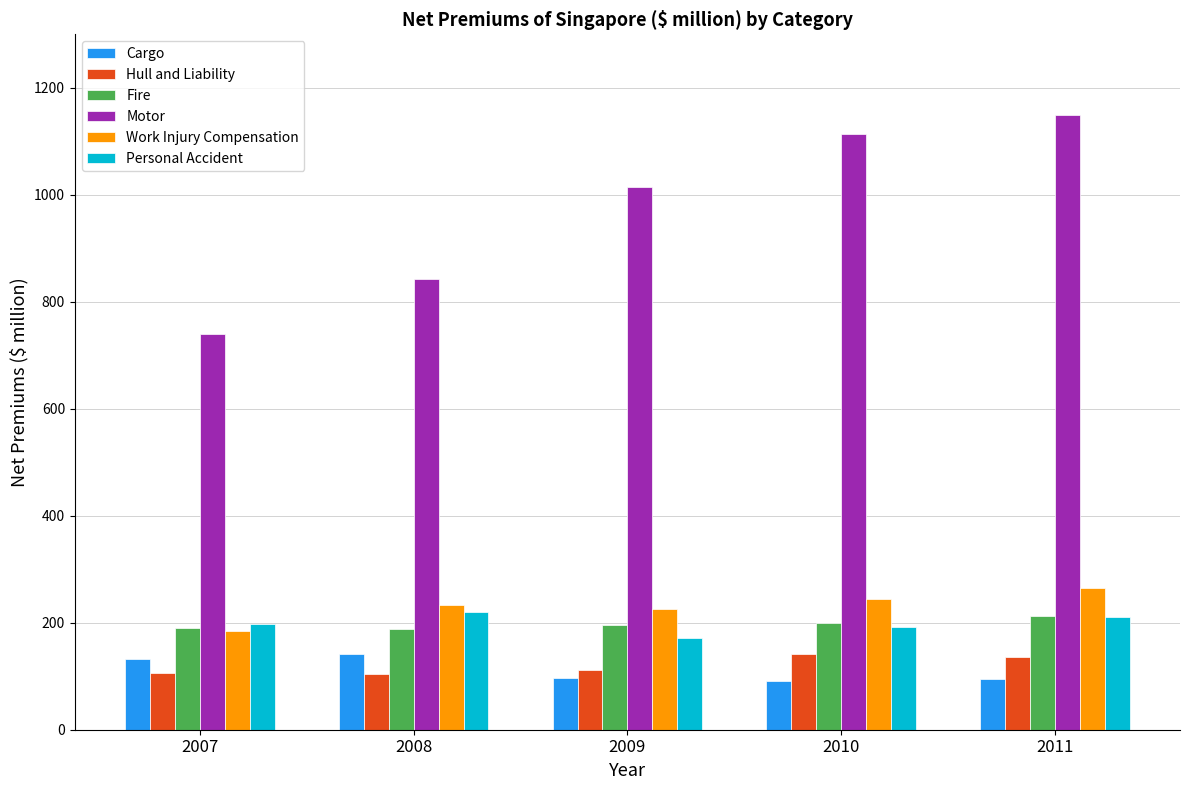

What is the difference between the highest and lowest values at 2011?

1054.4